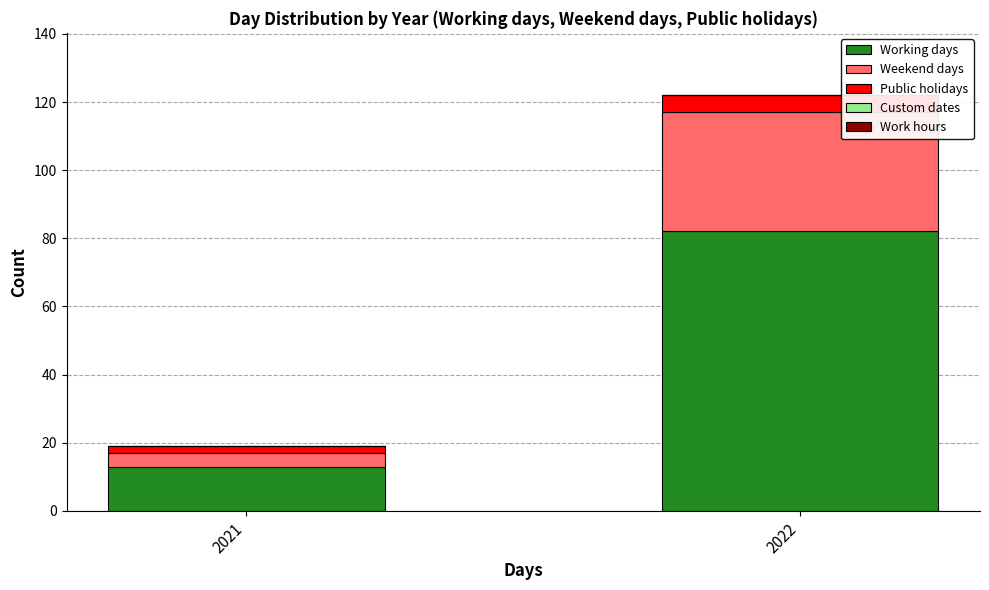

Reading left to right, list the values for the Working days series.

13	82